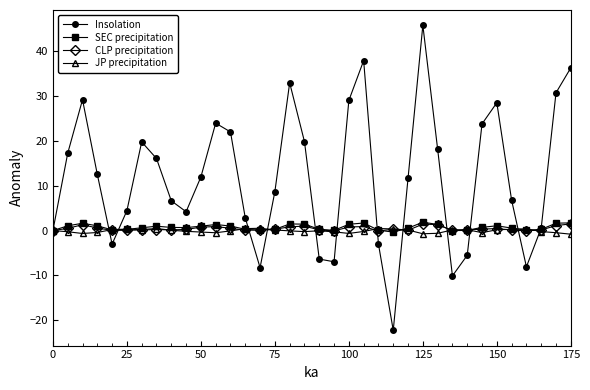

Which series has the largest range (max minus min)?

Insolation